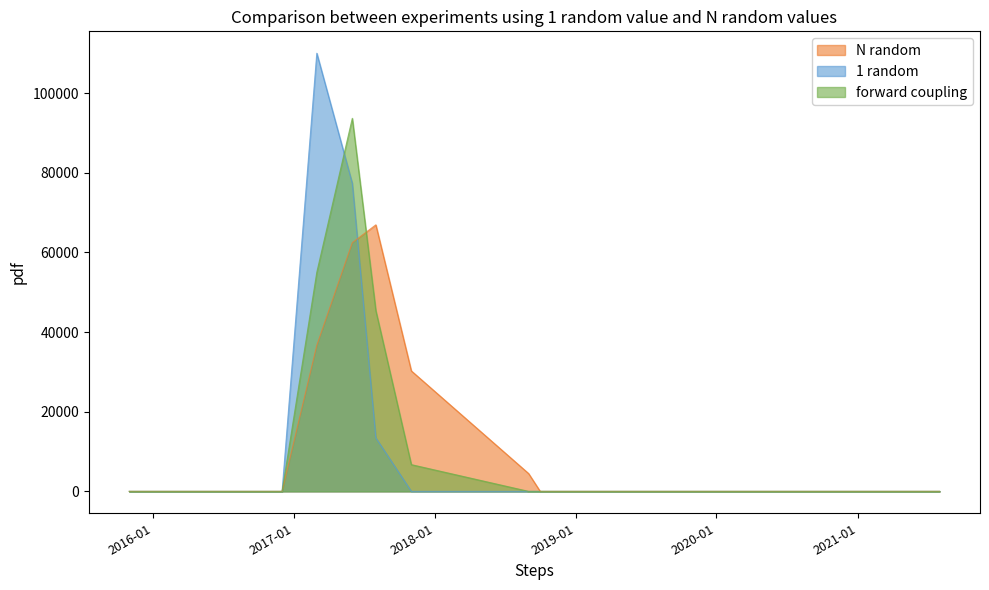

Which series has the widest spread of values?

1 random